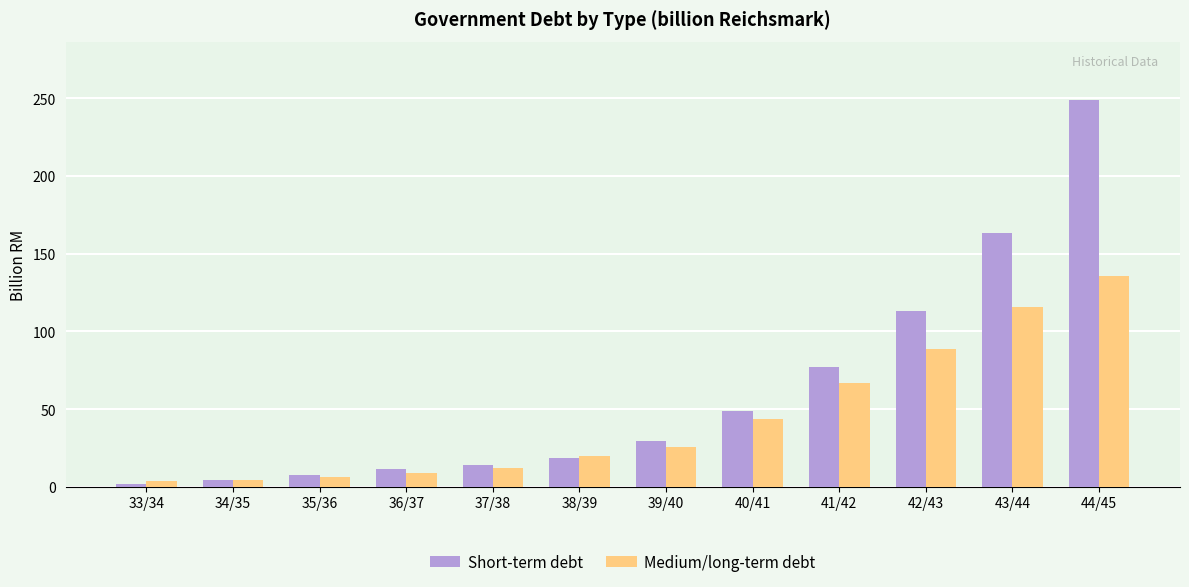

At which label does Medium/long-term debt first exceed 25?

39/40